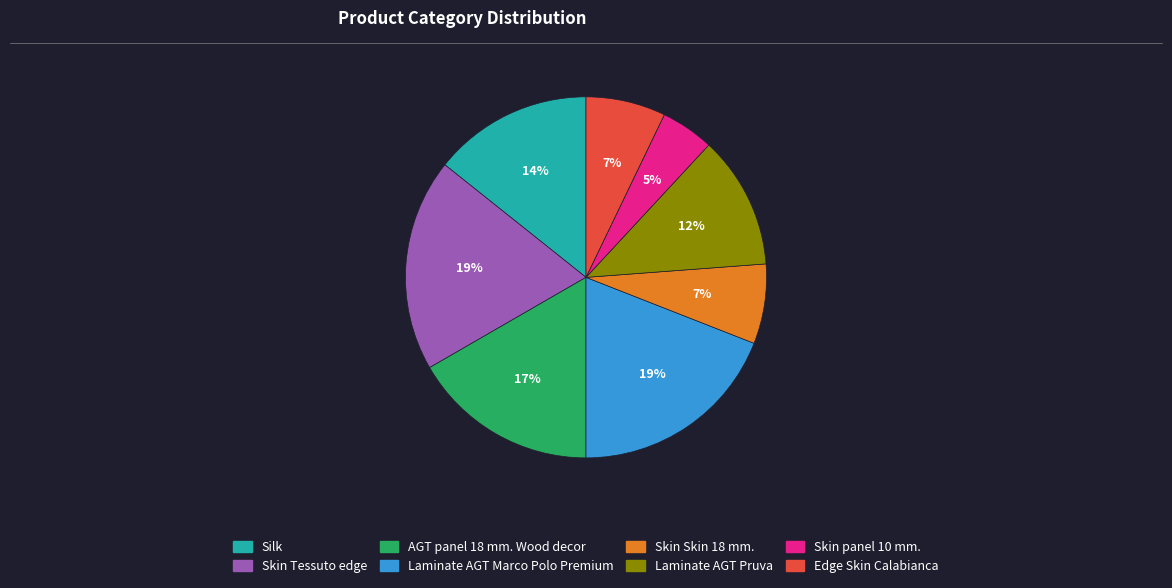

How many slices are in this pie chart?

8